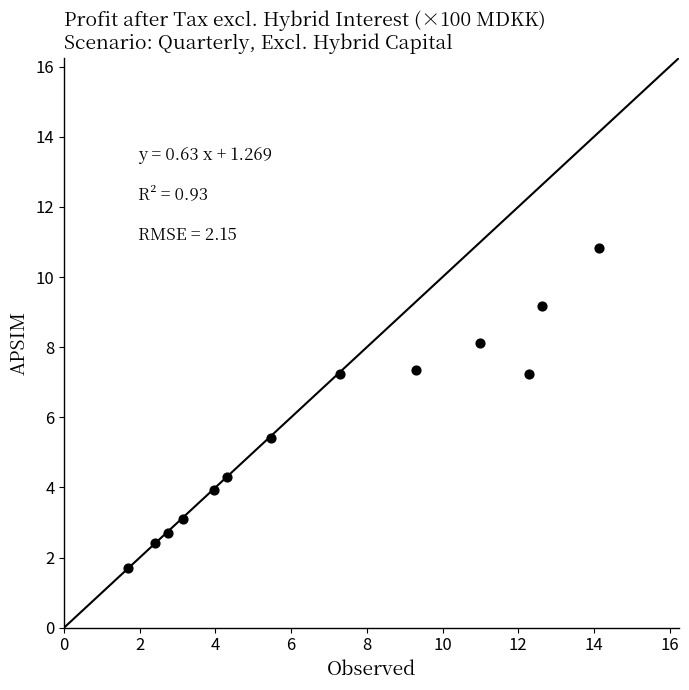

What Y value in the scatter plot is closest to 6?

5.4